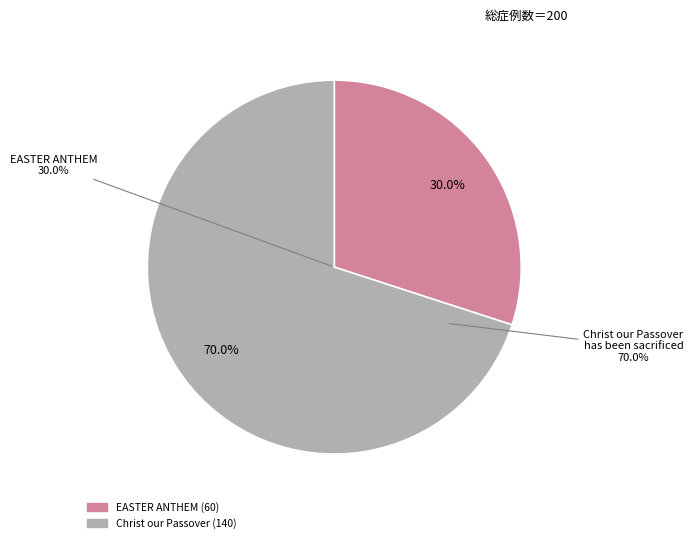

How many segments does this pie chart have?

2